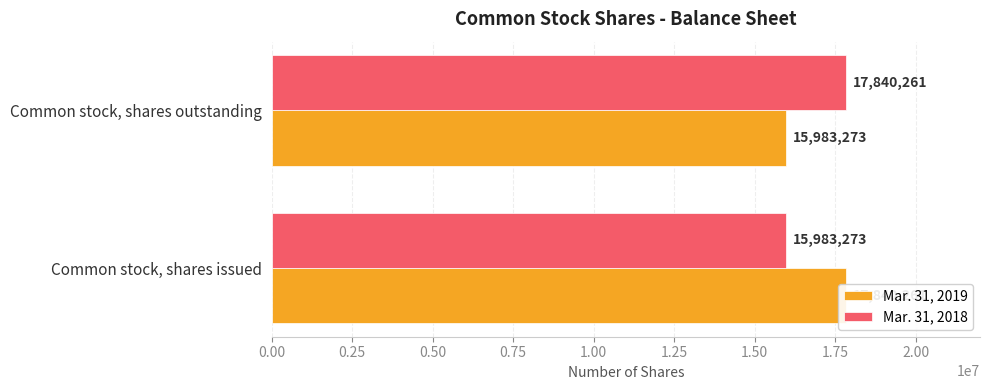

Is the value of Mar. 31, 2018 at 0.00 greater than the value of Mar. 31, 2019 at 0.00?

No